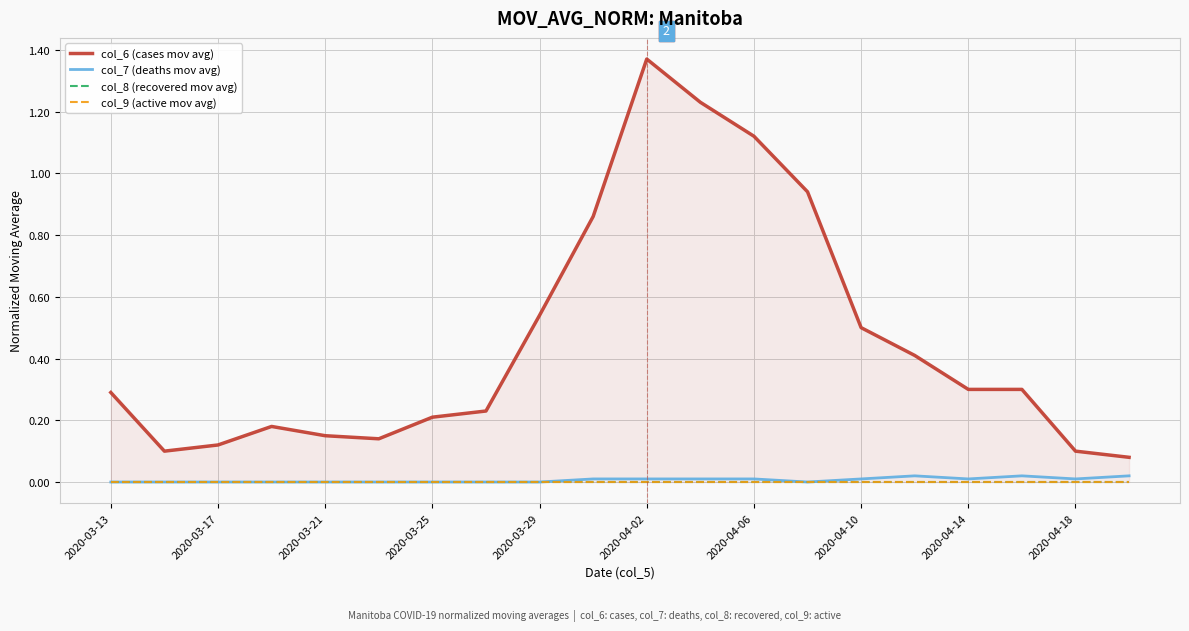

True or false: col_9 (active mov avg) has a value of 0.0 at 2020-03-13.

True